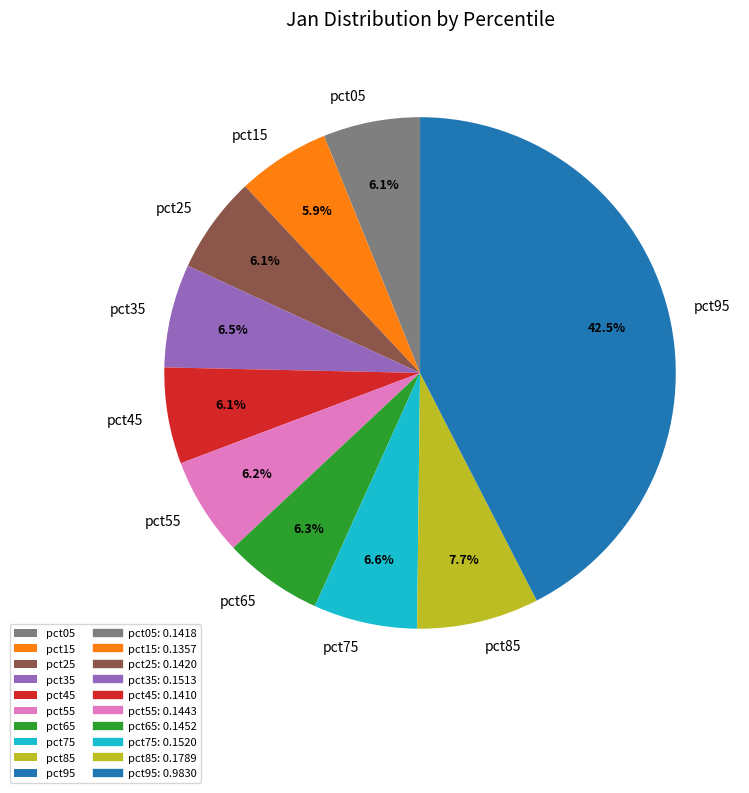

To the nearest percent, what is the combined percentage of pct05 and pct65?

12%